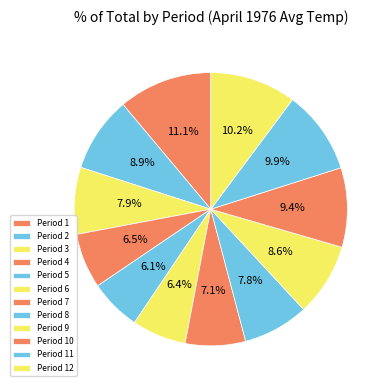

To the nearest percent, what is the difference between the largest and smallest slice percentages?

5%